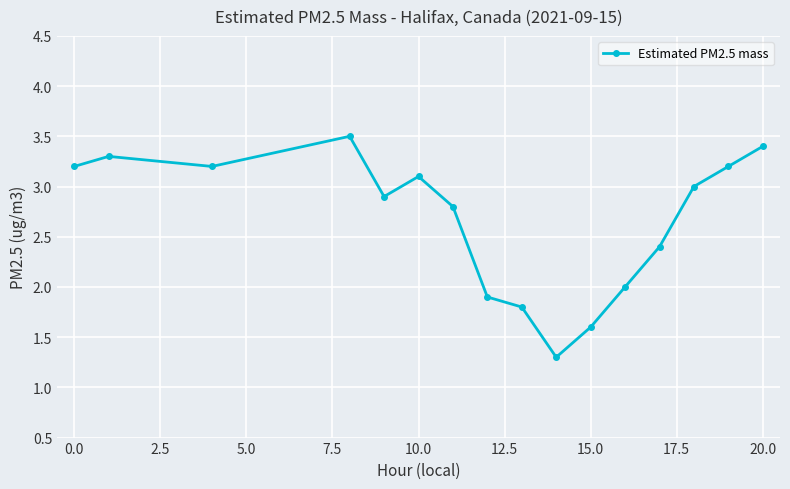

How many points are lower than both their immediate neighbors (excluding endpoints)?

3